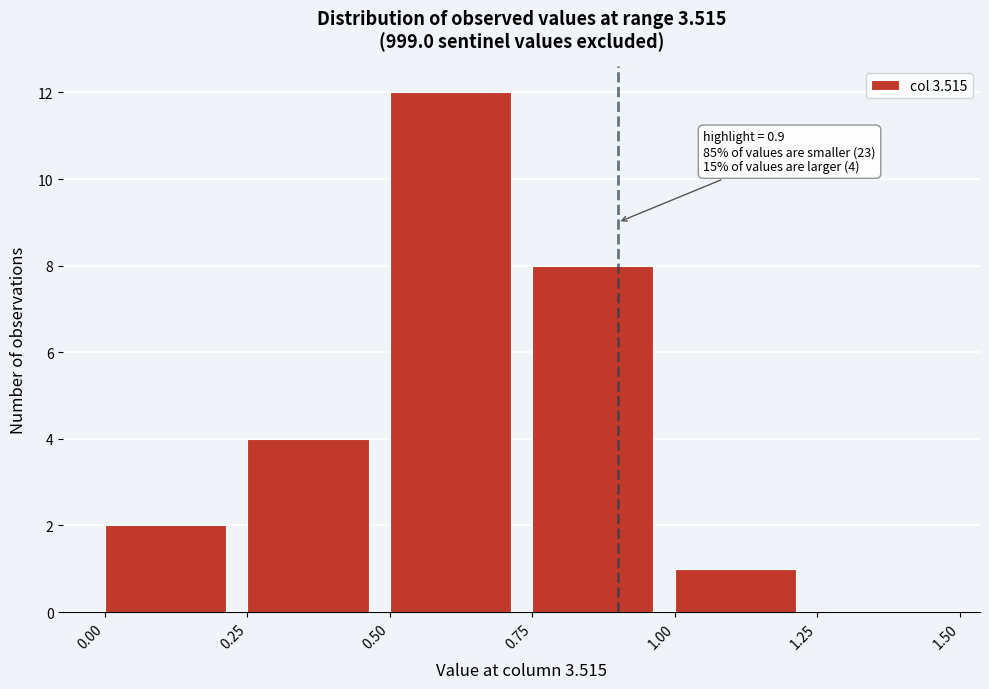

Over which range of the x-axis is the bar tallest?

0.50 to 0.75